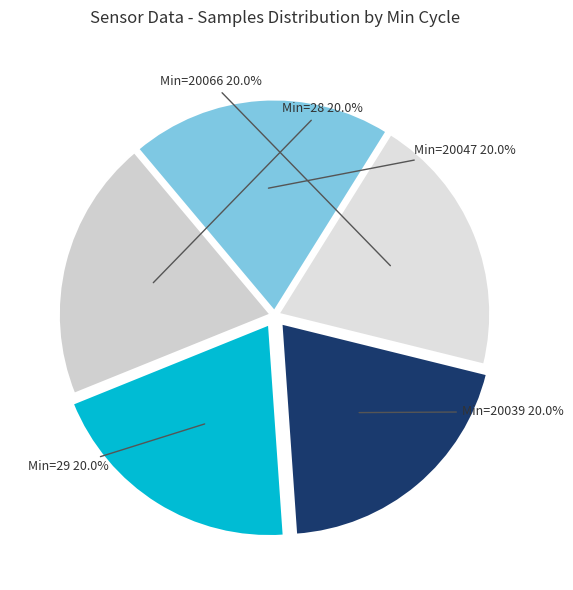

Approximately how many times larger is the value at Min=28 compared to Min=20039?

1.0